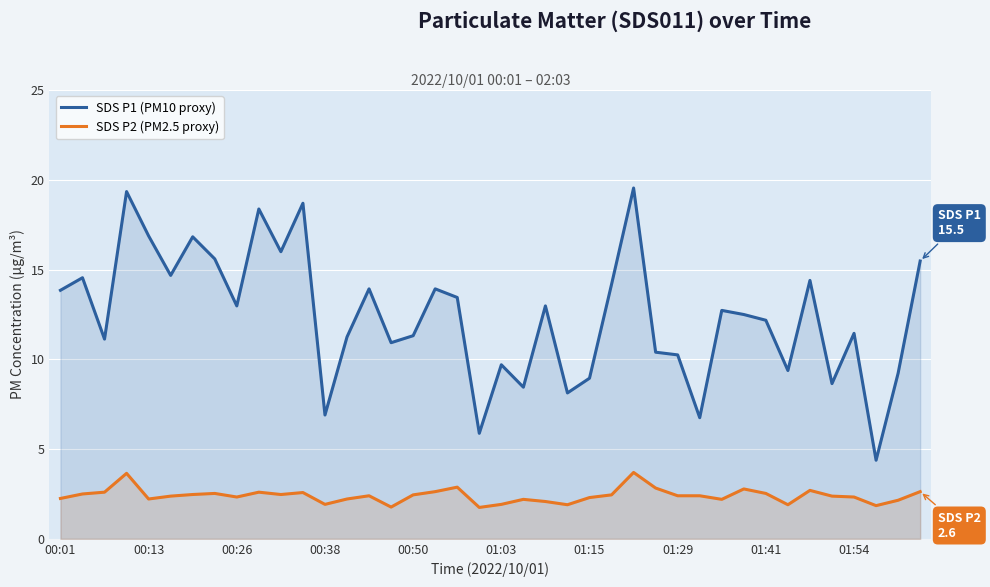

Which series has the widest spread of values?

SDS P1 (PM10 proxy)